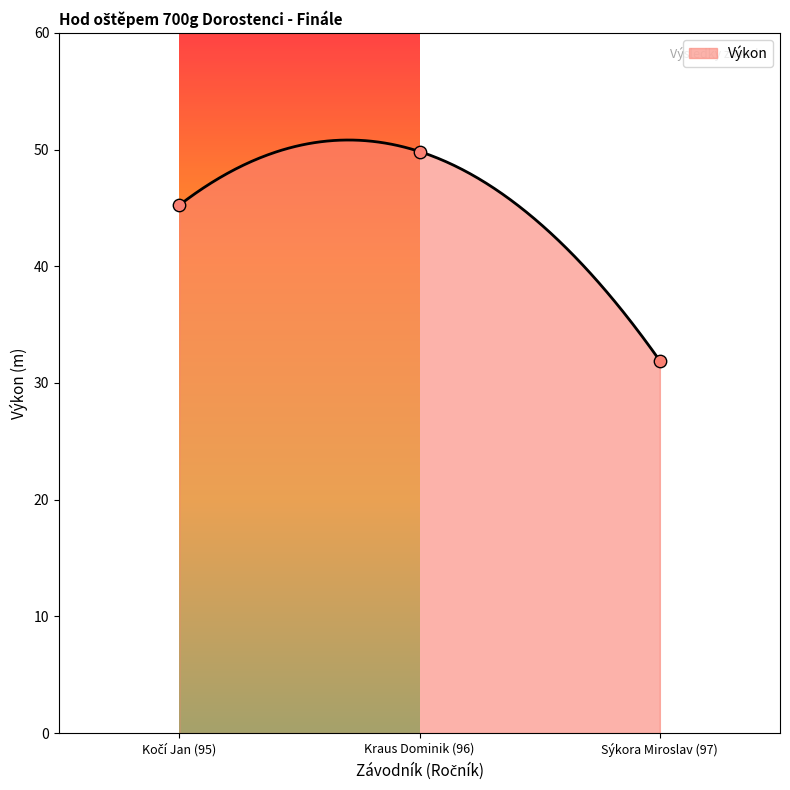

What is the ratio of the value at Kraus Dominik (96) to the value at Kočí Jan (95)?

1.1